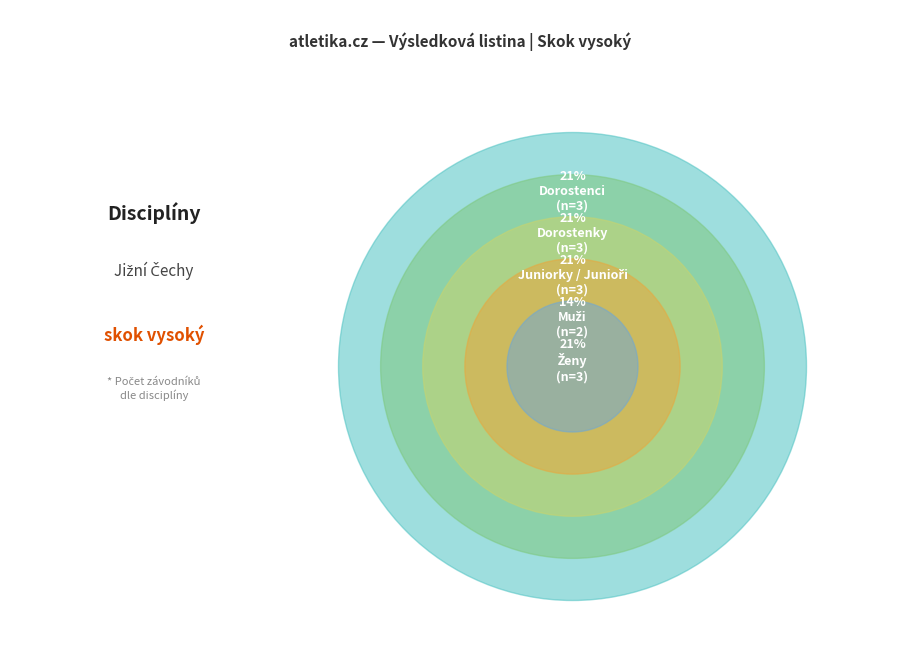

How much of the chart is everything except skok vysoký Dorostenky?

78.6%